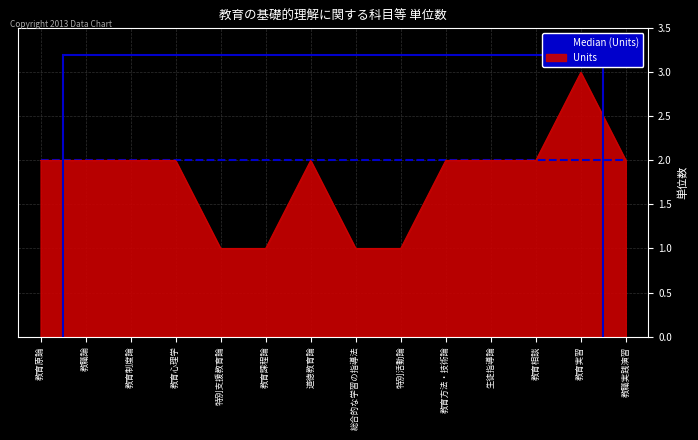

List the series in order of their peak value, lowest first.

Median (Units), Units